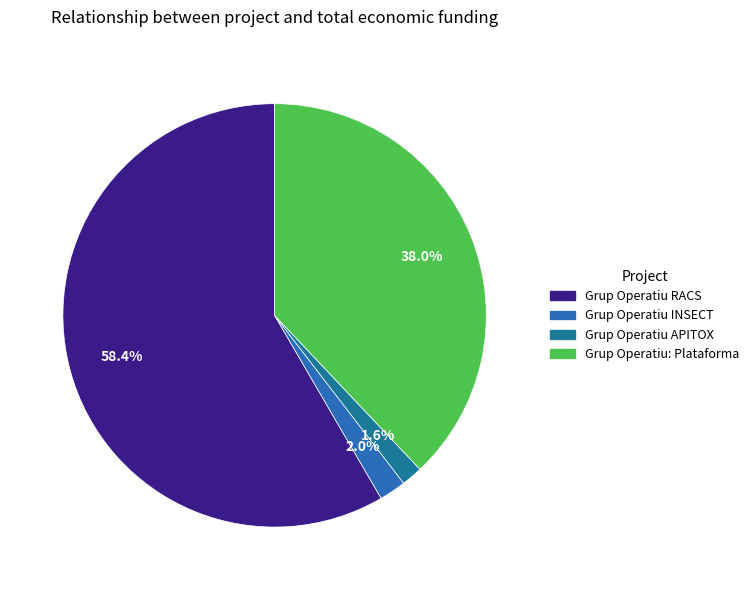

How many segments does this pie chart have?

4